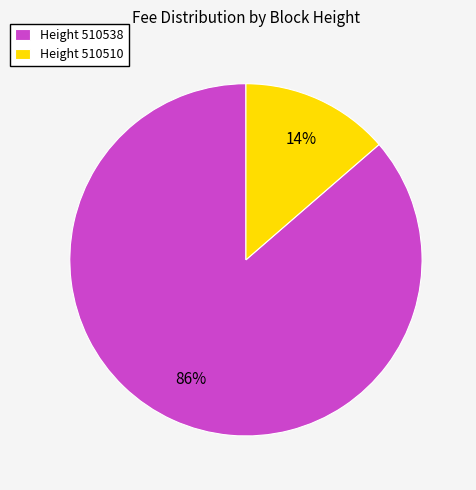

What is the largest slice in the pie chart?

Height 510538